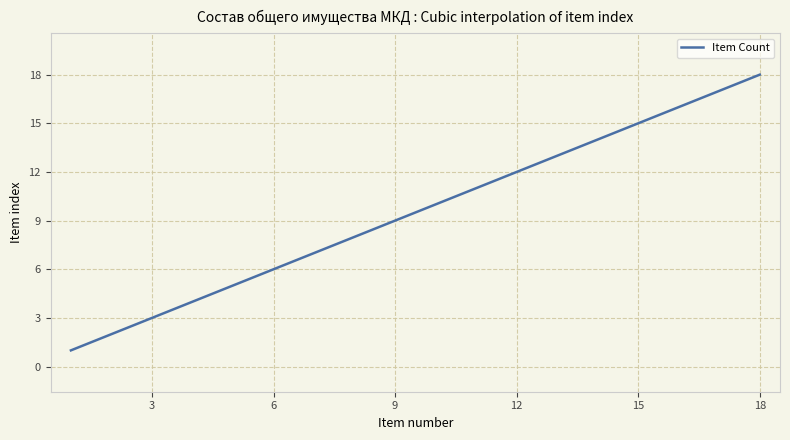

Rank the categories by value from highest to lowest.

18, 17, 16, 15, 14, 13, 12, 11, 10, 9, 8, 7, 6, 5, 4, 3, 2, 1